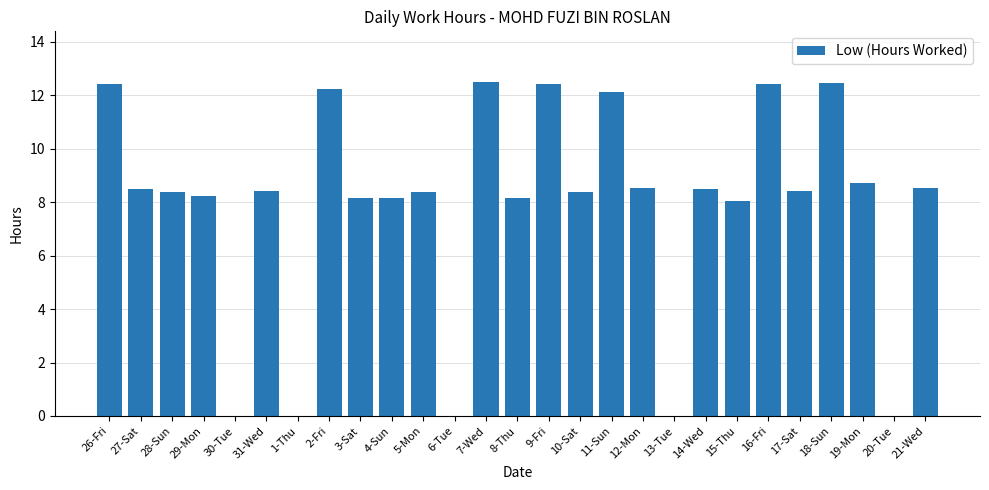

Count the number of data series in this chart.

1